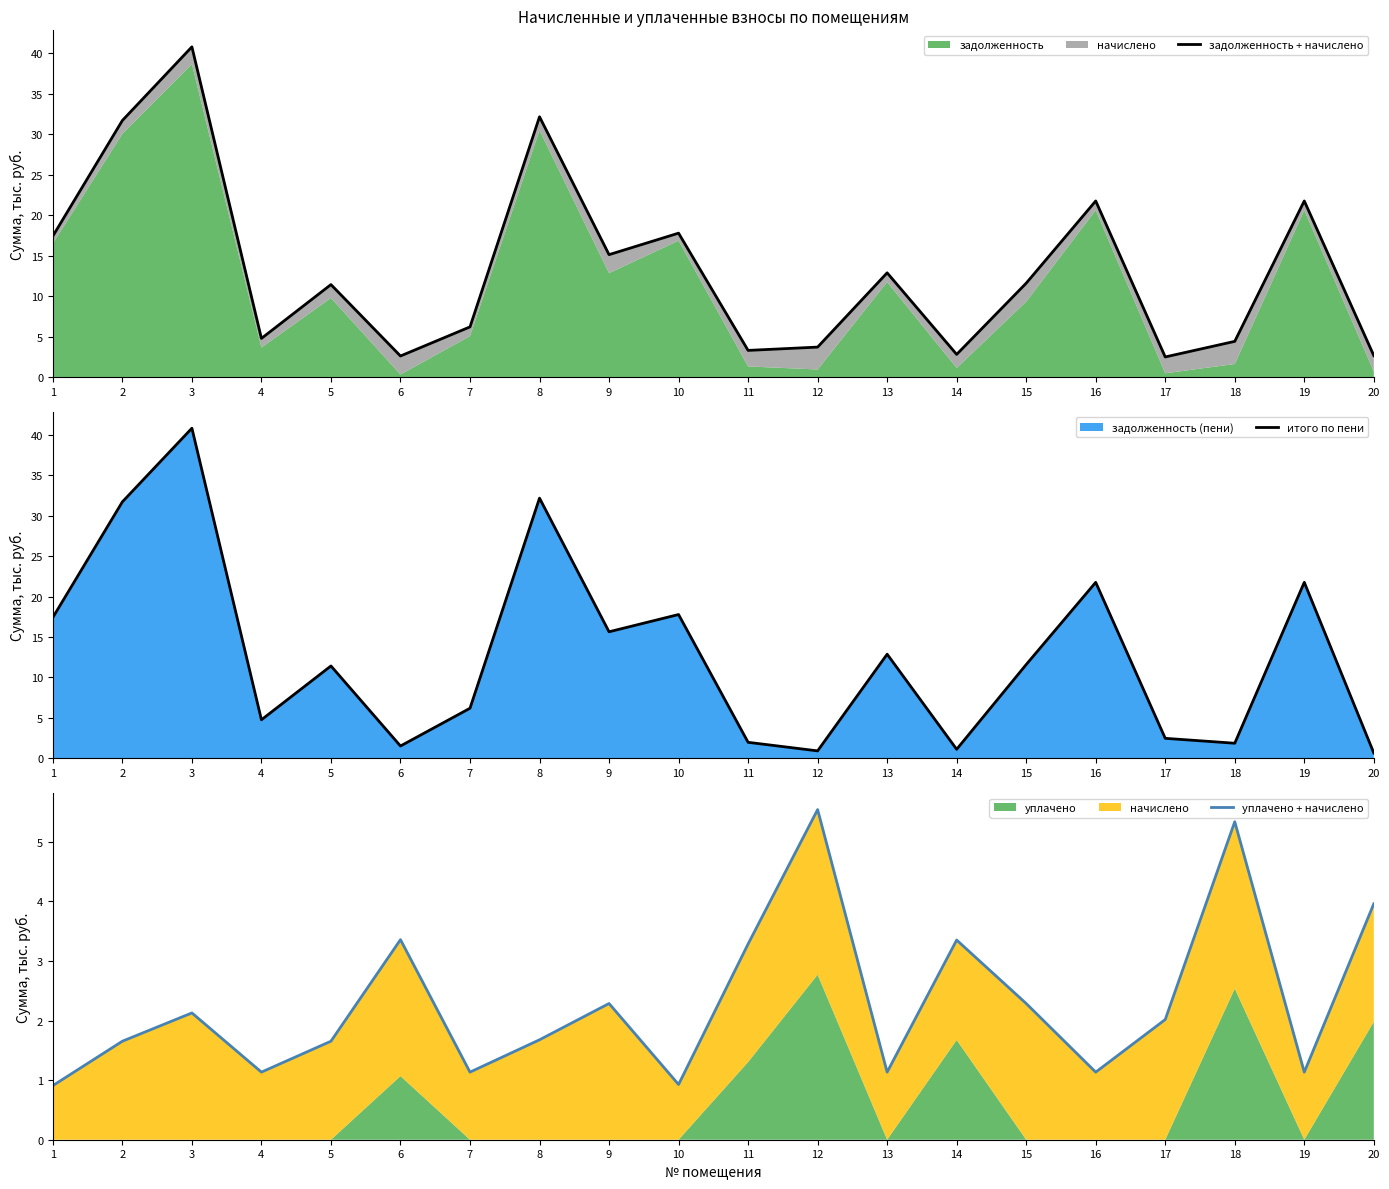

How many values in the уплачено + начислено series exceed 2?

10